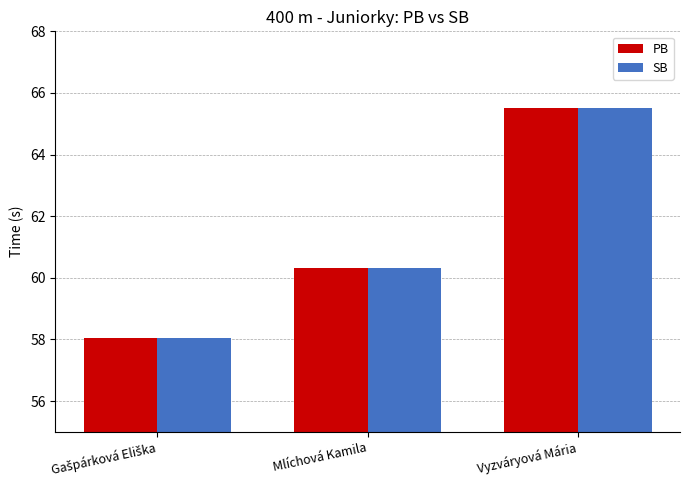

What is the sum of all PB values?

183.9